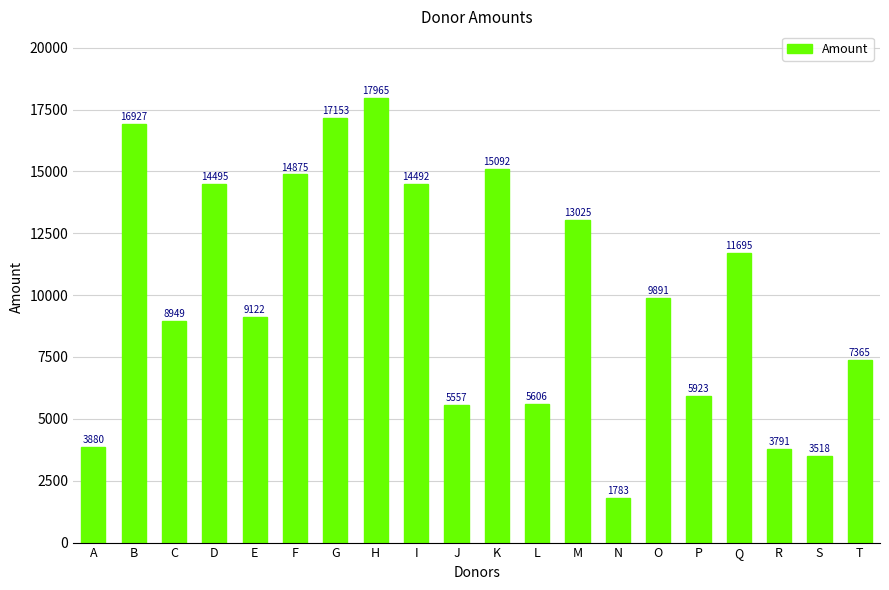

What is the value of the 5th bar from the left?

9122